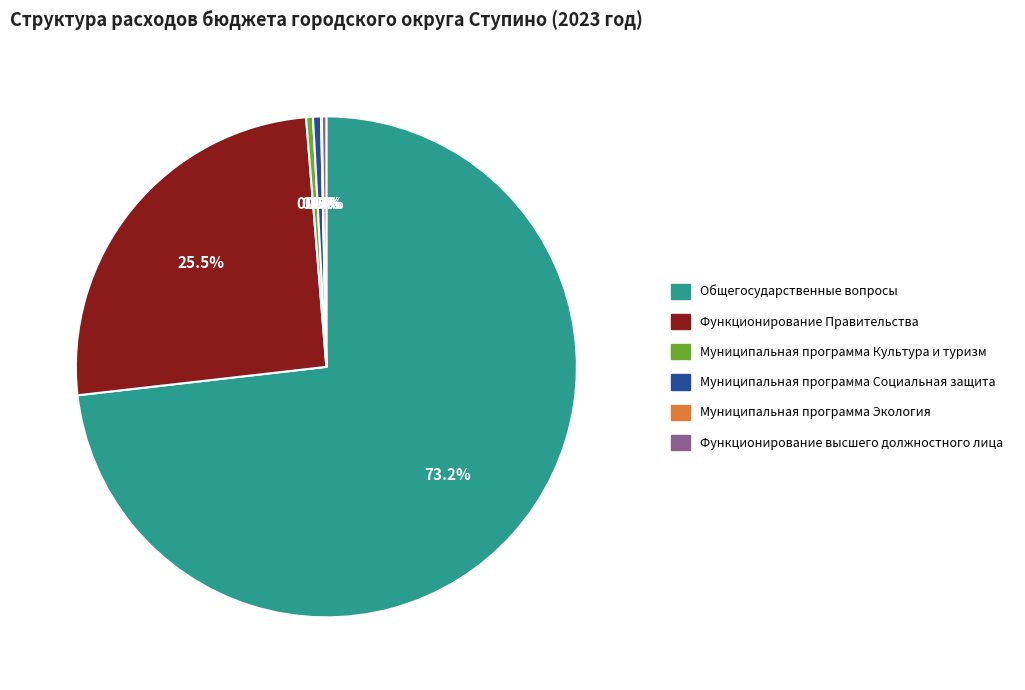

Is it true that Функционирование высшего должностного лица is 11% of the pie?

False